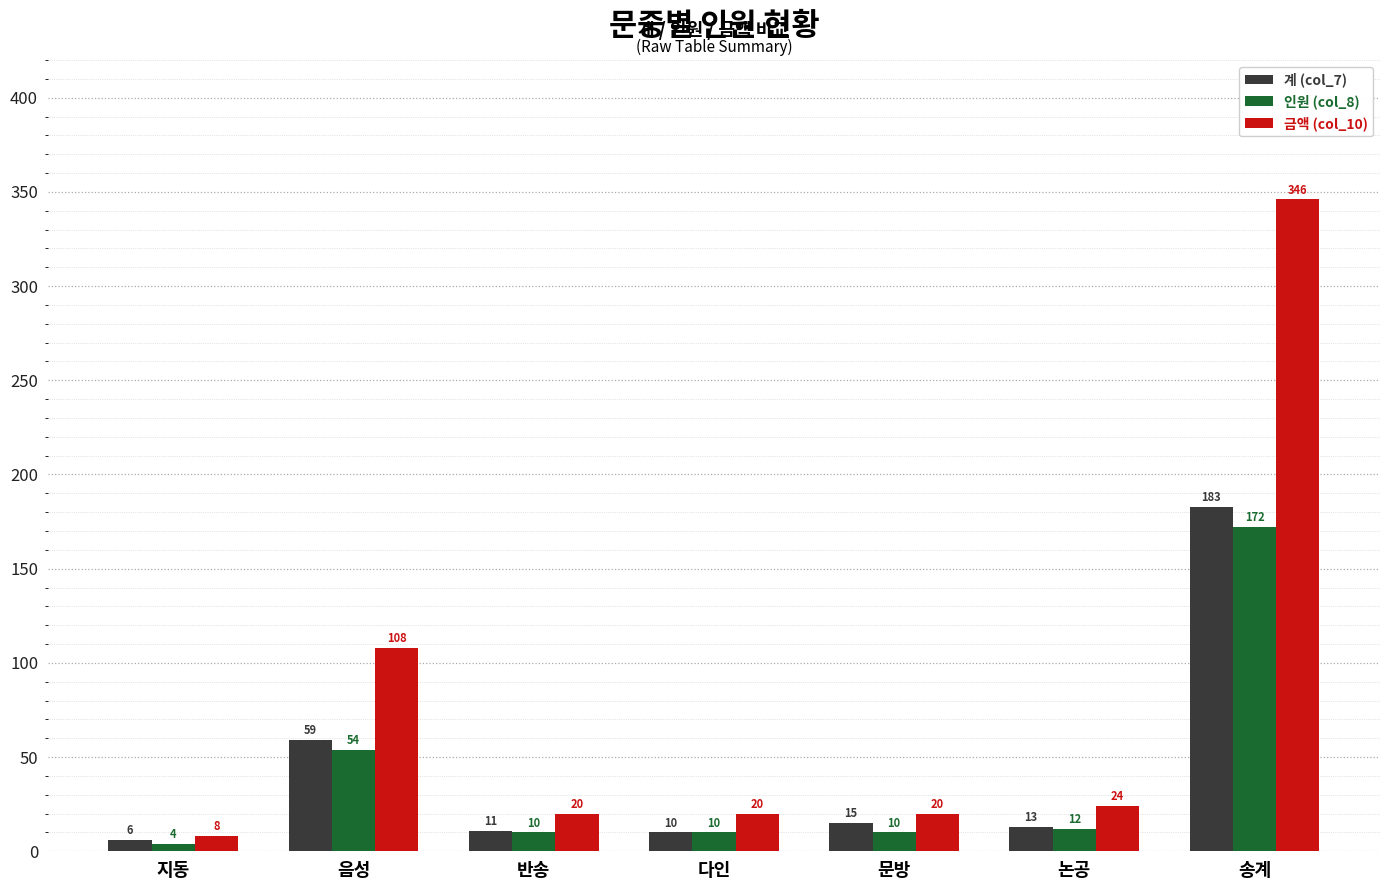

At how many categories does at least one series exceed 14?

6